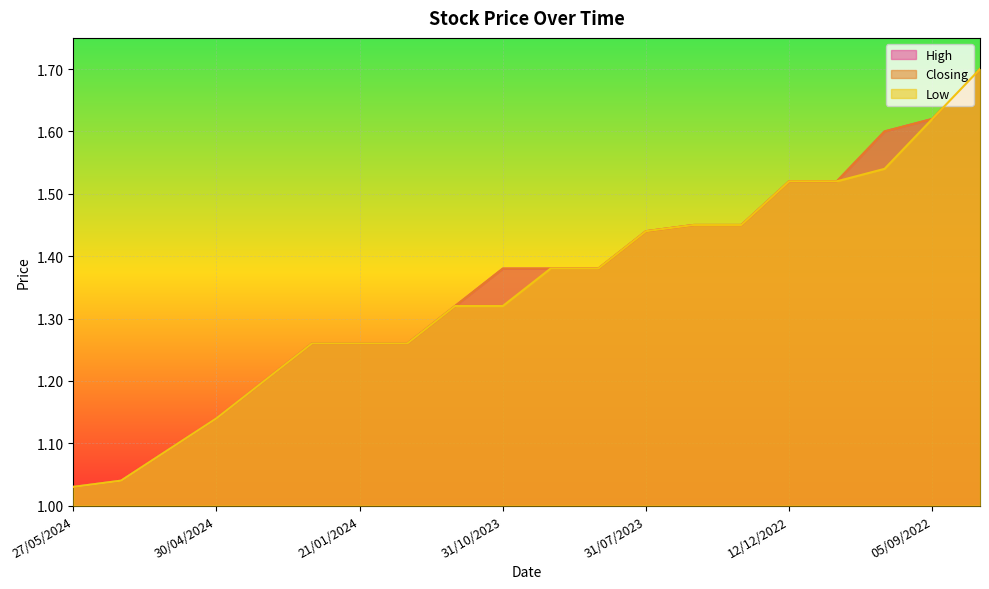

How many distinct data groups are displayed?

3